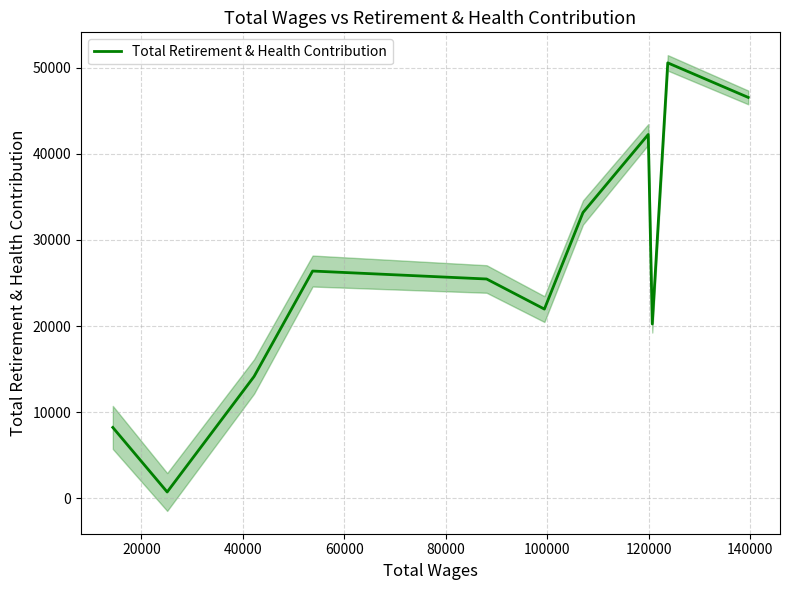

What is the difference between the maximum and minimum values?

49847